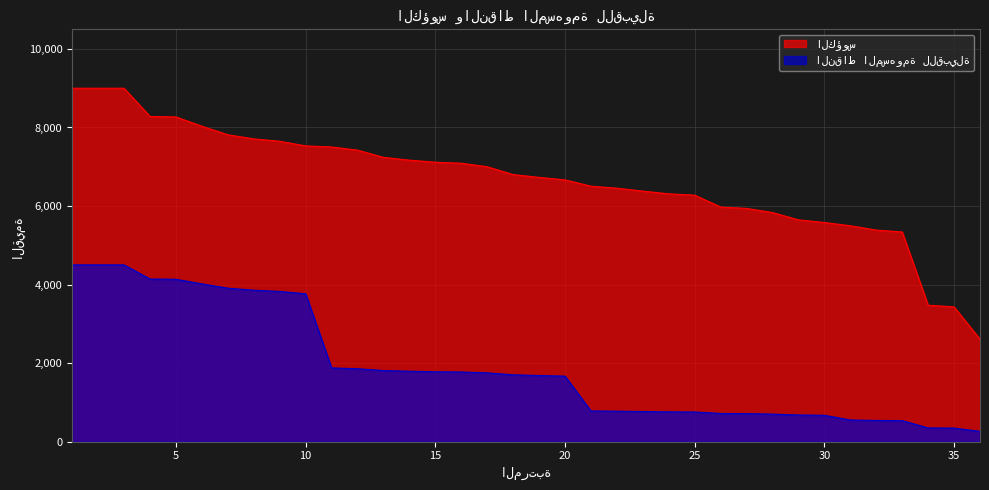

Read the النقاط المسهومة للقبيلة value at 5, to the nearest 100.

4100